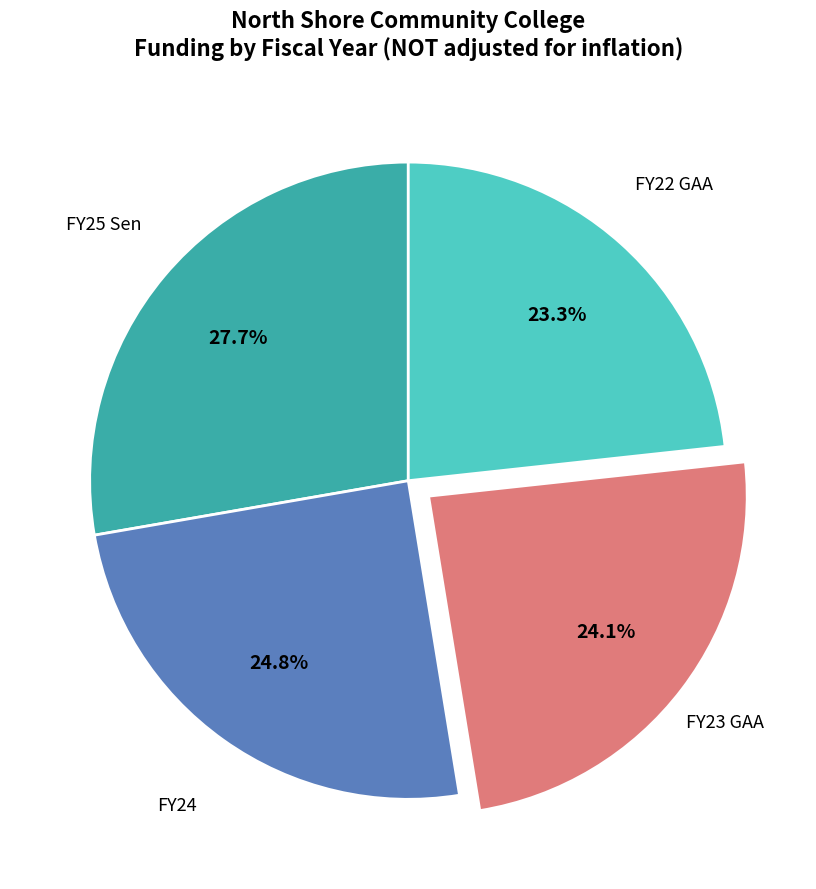

Which category has the smallest portion of the pie?

FY22 GAA